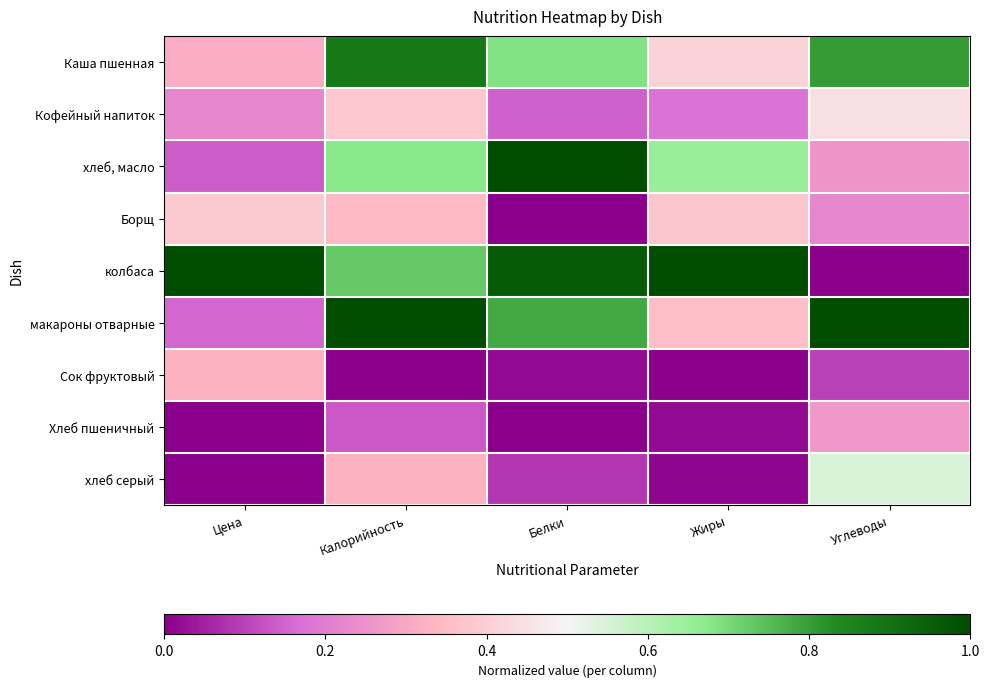

Reading right to left, what are all the values shown in this chart?

Каша пшенная: Углеводы=0.8	Жиры=0.4	Белки=0.7	Калорийность=0.9	Цена=0.3
Кофейный напиток: Углеводы=0.4	Жиры=0.2	Белки=0.1	Калорийность=0.4	Цена=0.2
хлеб, масло: Углеводы=0.3	Жиры=0.7	Белки=1.0	Калорийность=0.7	Цена=0.1
Борщ: Углеводы=0.2	Жиры=0.4	Белки=0.0	Калорийность=0.3	Цена=0.4
колбаса: Углеводы=0.0	Жиры=1.0	Белки=1.0	Калорийность=0.7	Цена=1.0
макароны отварные: Углеводы=1.0	Жиры=0.4	Белки=0.8	Калорийность=1.0	Цена=0.2
Сок фруктовый: Углеводы=0.1	Жиры=0.0	Белки=0.0	Калорийность=0.0	Цена=0.3
Хлеб пшеничный: Углеводы=0.3	Жиры=0.0	Белки=0.0	Калорийность=0.1	Цена=0.0
хлеб серый: Углеводы=0.6	Жиры=0.0	Белки=0.1	Калорийность=0.3	Цена=0.0